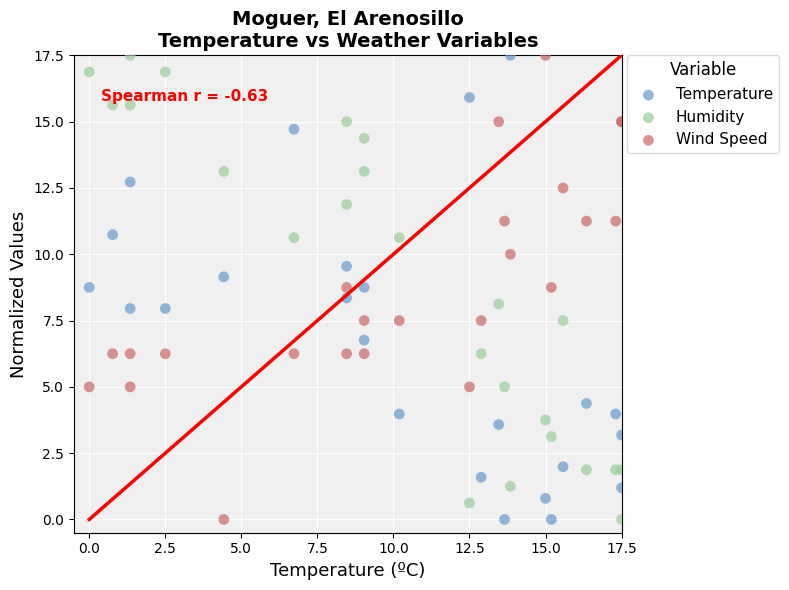

What is the X range (max minus min) for the scatter plot?

17.5